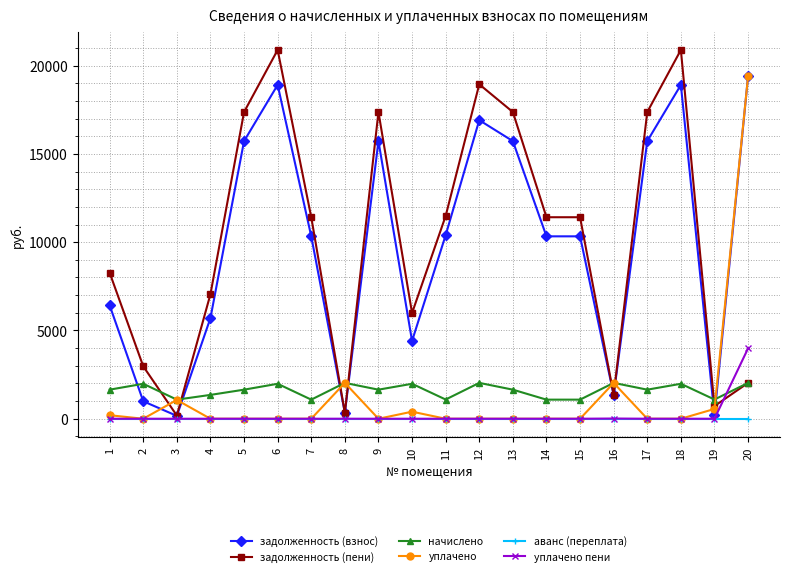

Which series changed the most between 4 and 6?

задолженность (пени)